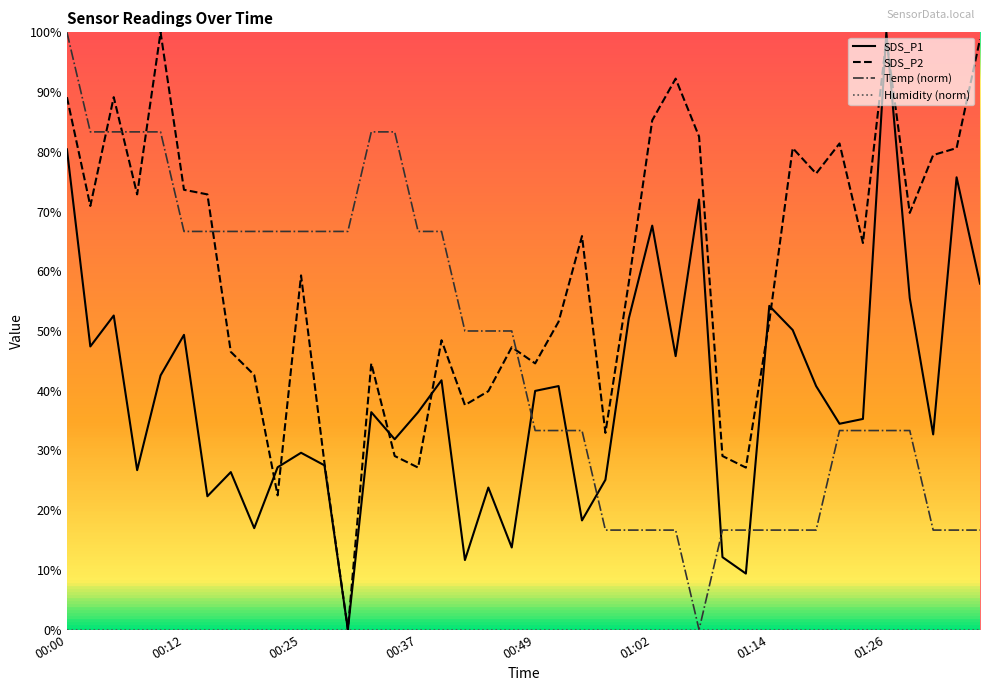

True or false: Temp (norm) and SDS_P1 cross at least once.

True